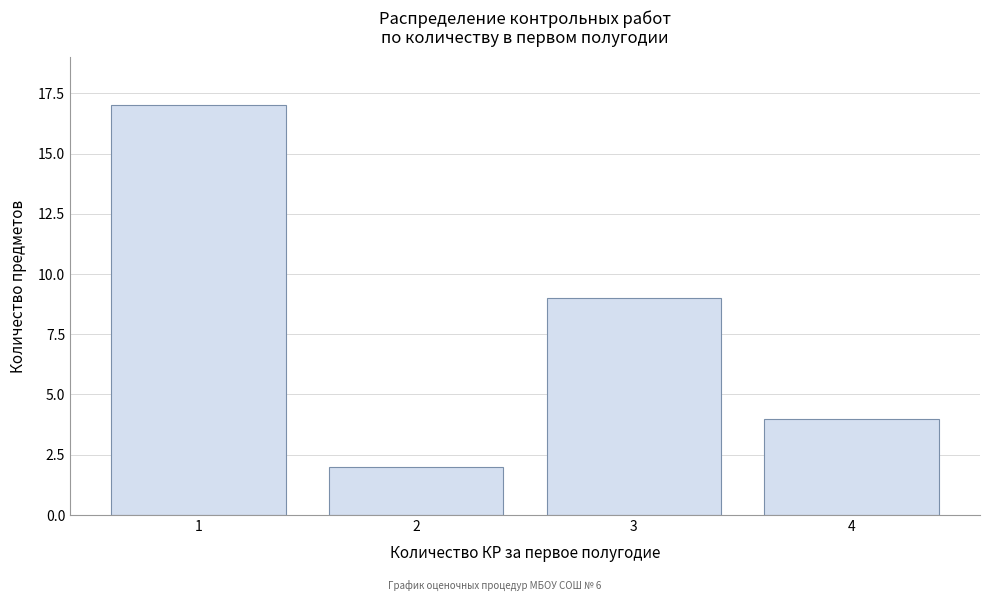

Reading left to right, transcribe all the data shown in this chart.

17	2	9	4